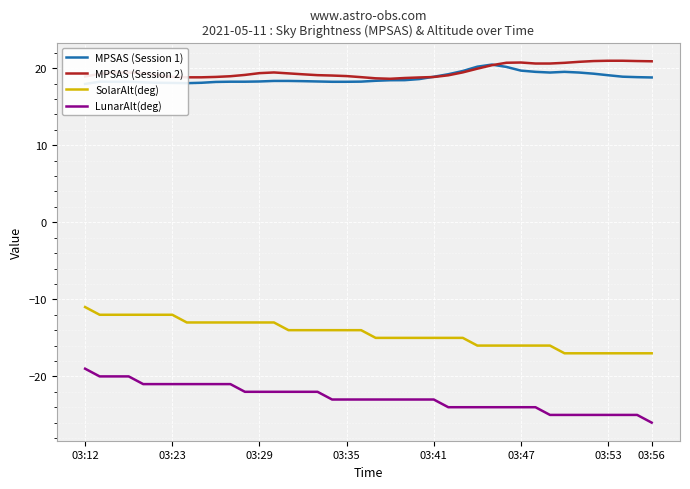

True or false: MPSAS (Session 2) and LunarAlt(deg) cross at least once.

False